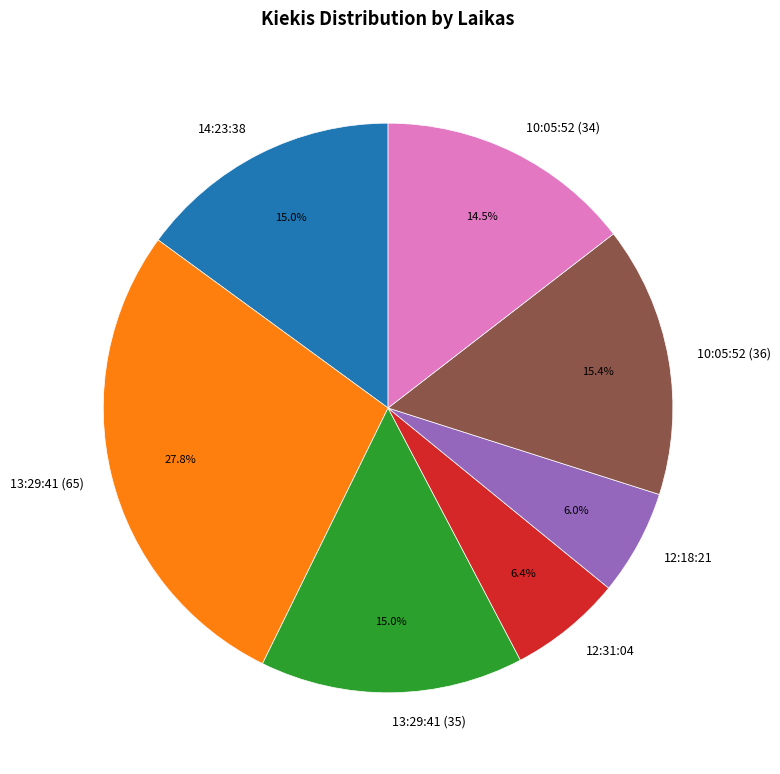

How many slices are in this pie chart?

7